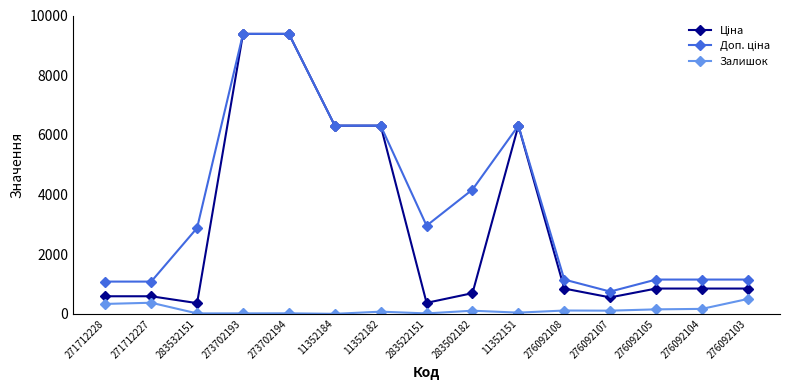

What is the difference between the highest and lowest values at 276092103?

649.7